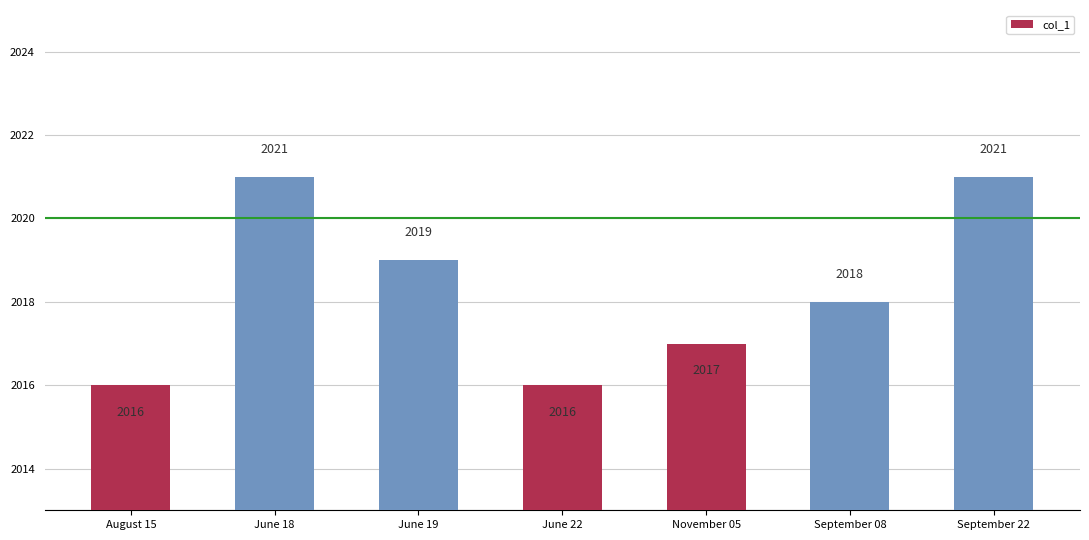

The value at September 22 is 2961. True or false?

False